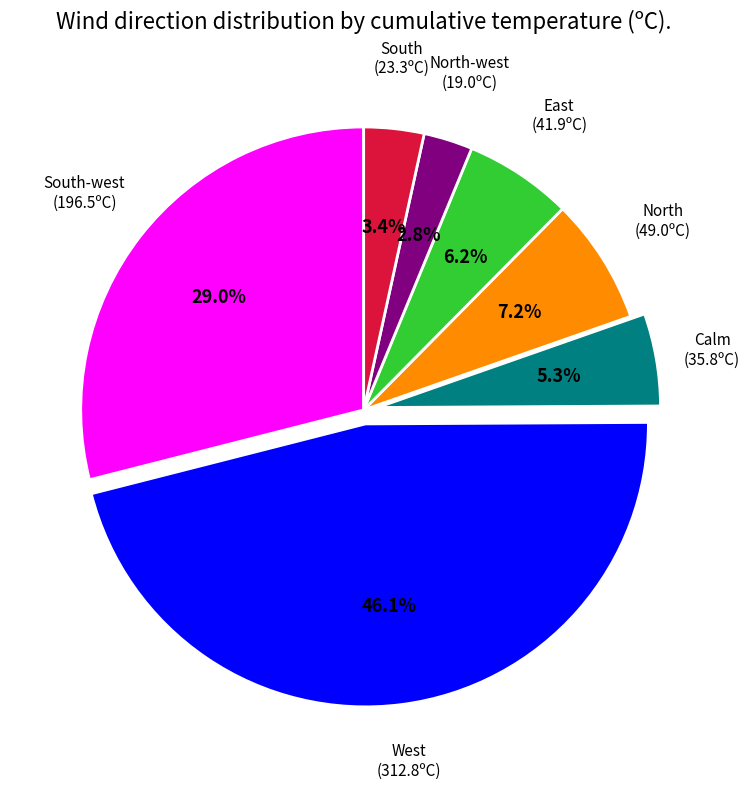

Is there a majority slice in this chart?

No